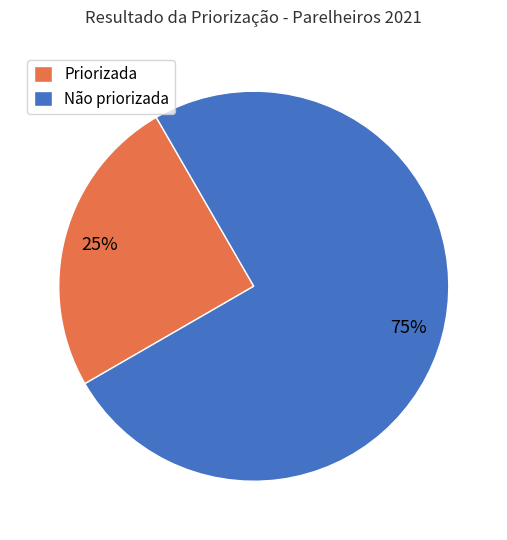

Rank the categories by value from highest to lowest.

Não priorizada, Priorizada